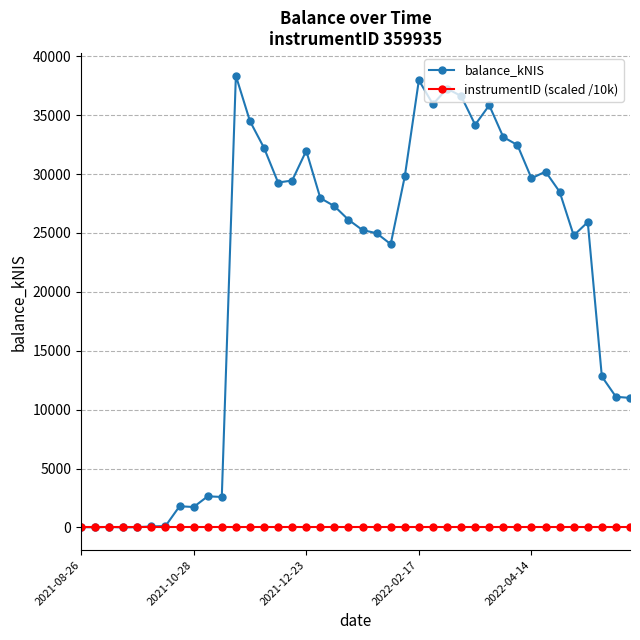

Rank the series by their average value, from lowest to highest.

instrumentID (scaled /10k), balance_kNIS